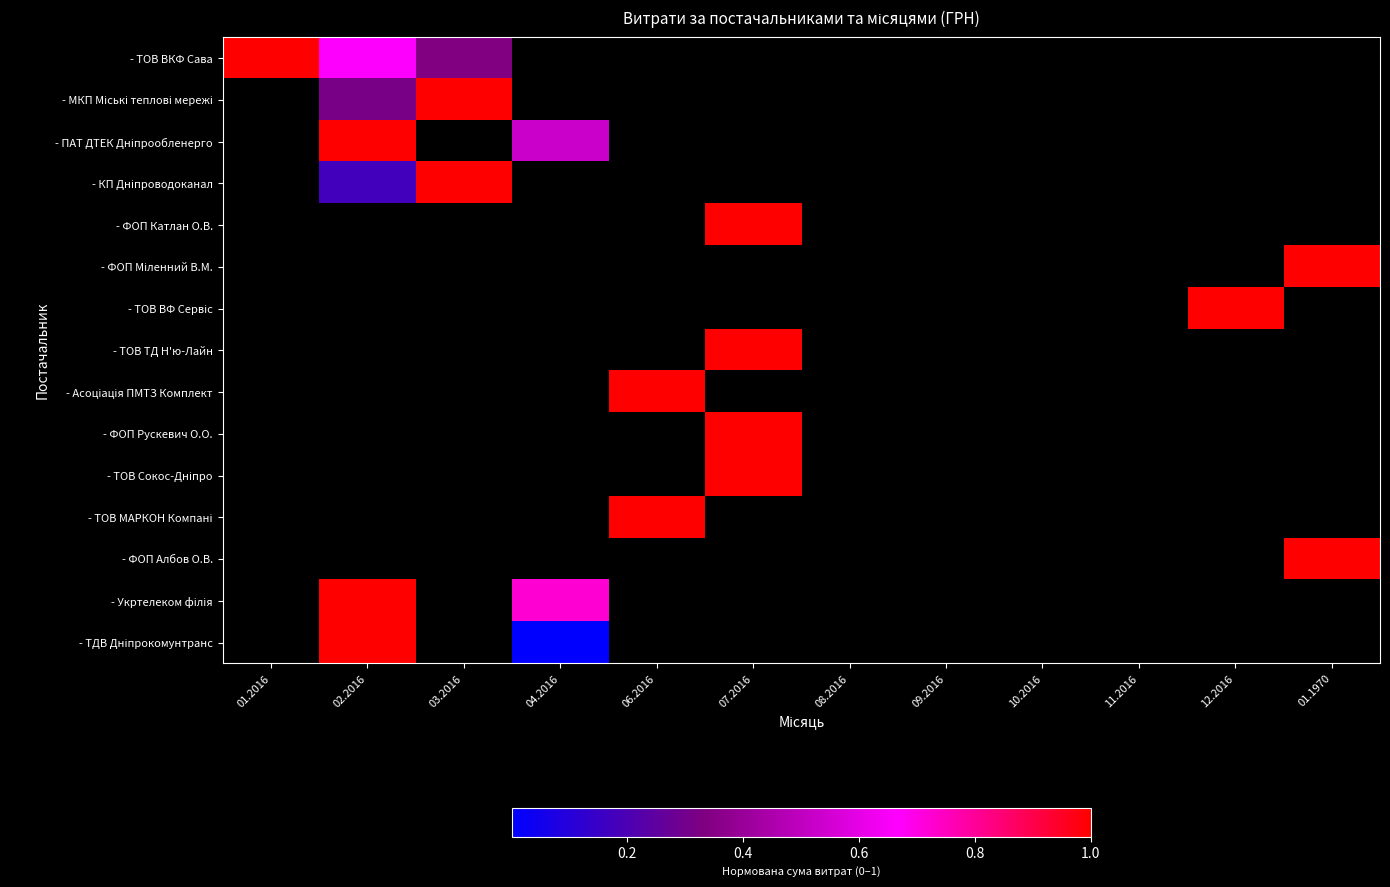

Which series has the largest total across all categories?

- ТОВ ВКФ Сава